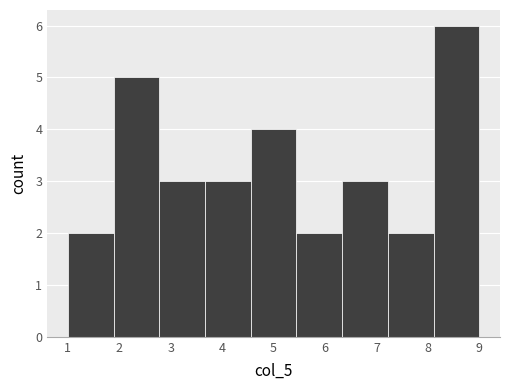

Which range on the x-axis has the tallest bar?

8.1 to 9.0